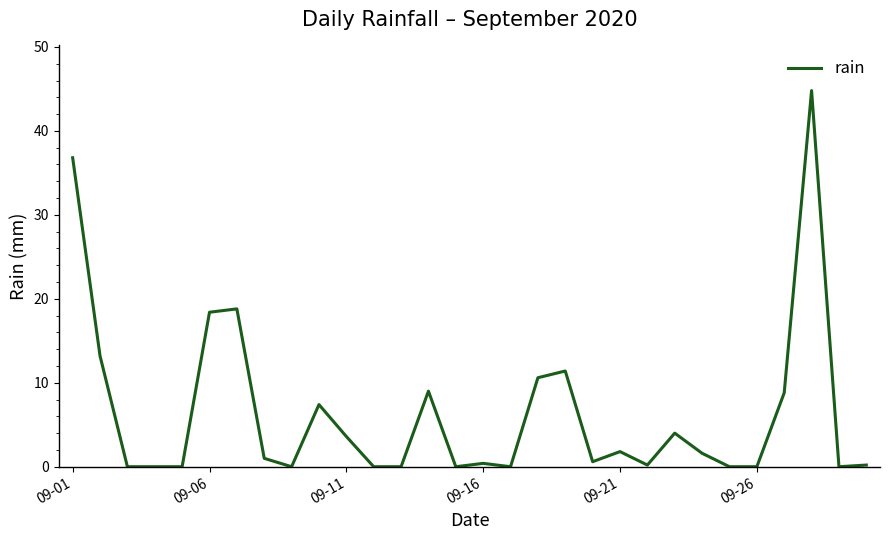

What is the maximum value shown in the chart?

44.8